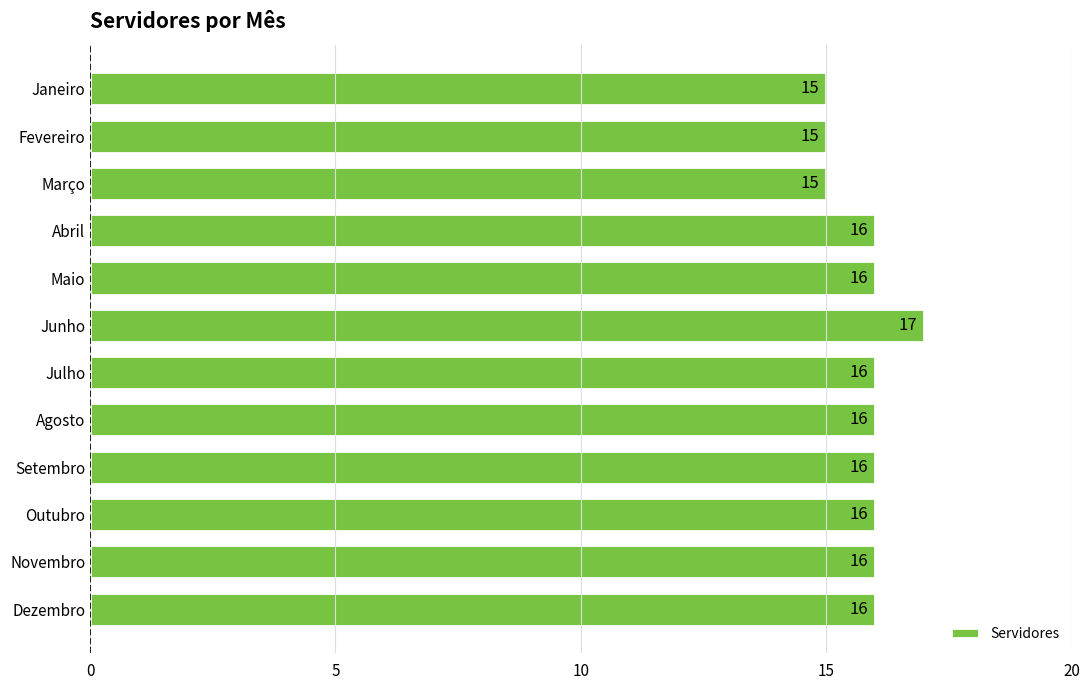

How many values are between 16 and 17?

9